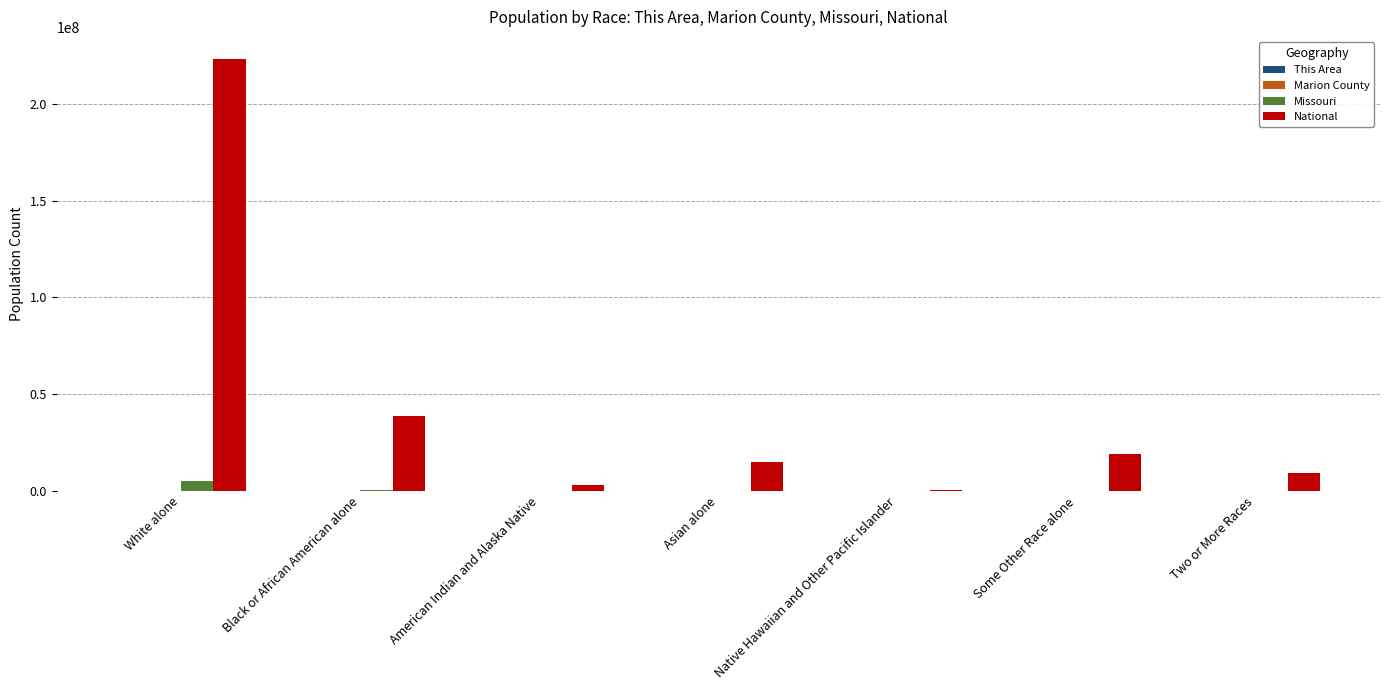

Which series changed the most between White alone and Some Other Race alone?

National